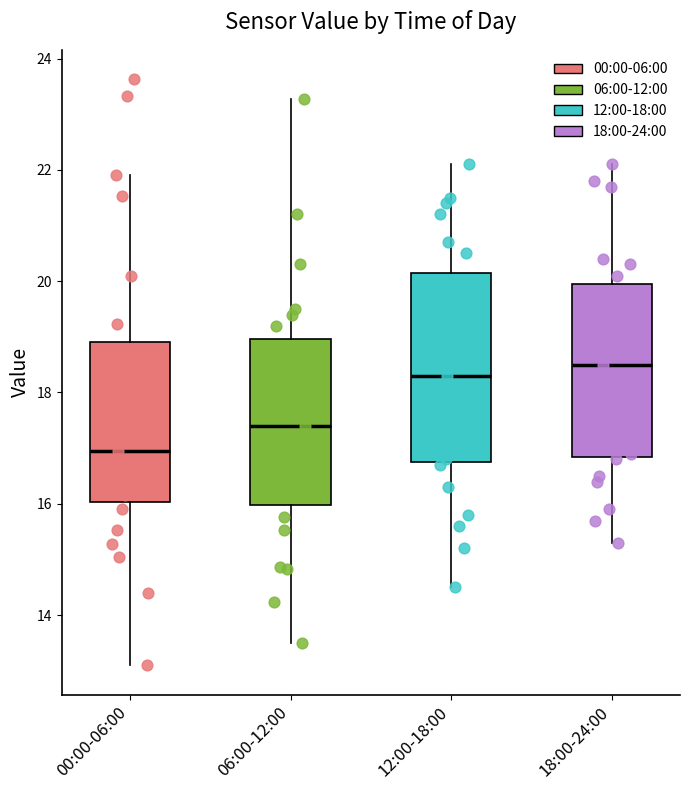

Reading left to right, read every box against the y-axis: the position of its median line, the range the box covers, and the ends of its whiskers. The values are not printed on the chart, so give them approximately, as read against the axis.

00:00-06:00: median 17.0, box 16.0 to 19.0, whiskers 13.2 to 22.0
06:00-12:00: median 17.4, box 16.0 to 19.0, whiskers 13.6 to 23.2
12:00-18:00: median 18.4, box 16.8 to 20.2, whiskers 14.6 to 22.2
18:00-24:00: median 18.6, box 16.8 to 20.0, whiskers 15.4 to 22.2